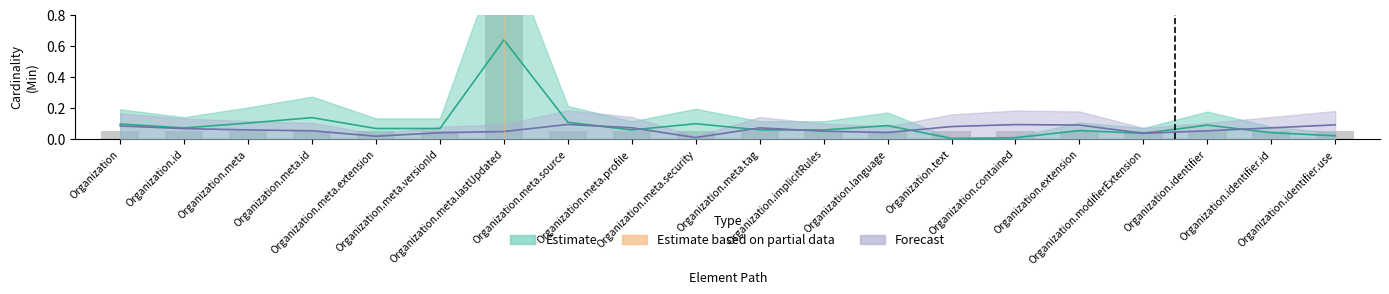

The chart shows a value of 0.1 at Organization.extension. True or false?

False